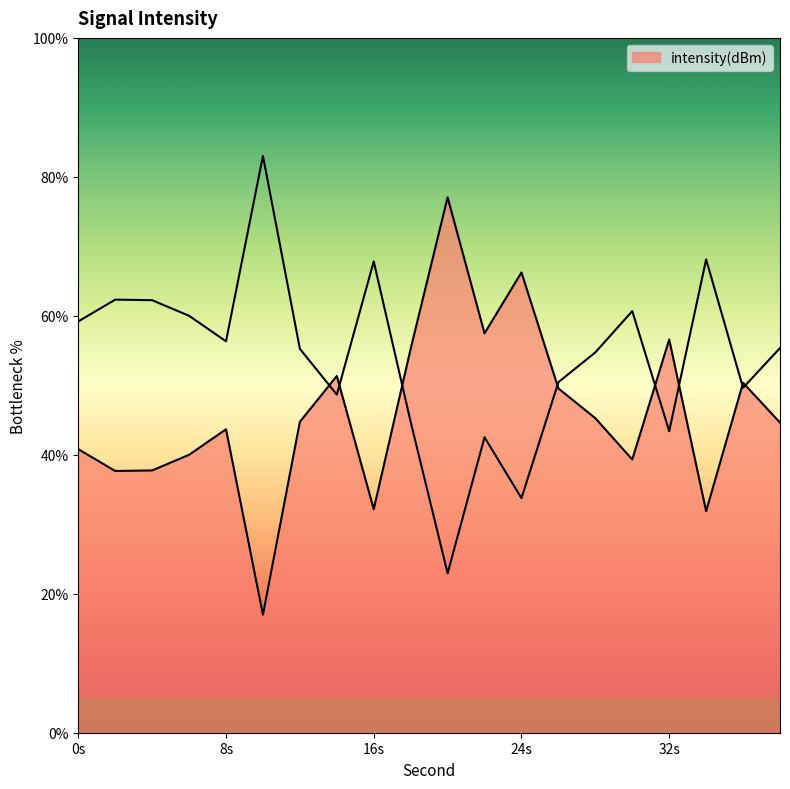

The chart shows a value of 44.6 at 38. True or false?

True